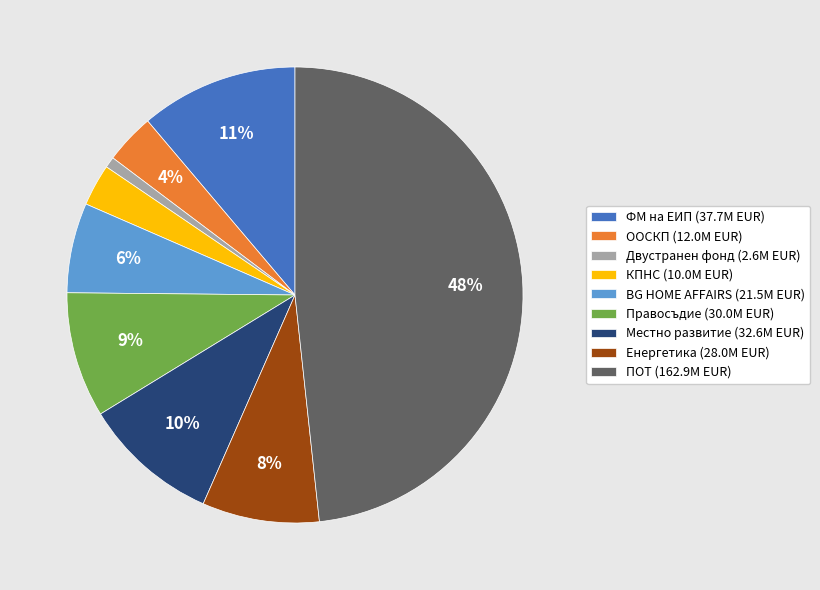

True or false: КПНС accounts for 16% of the total.

False